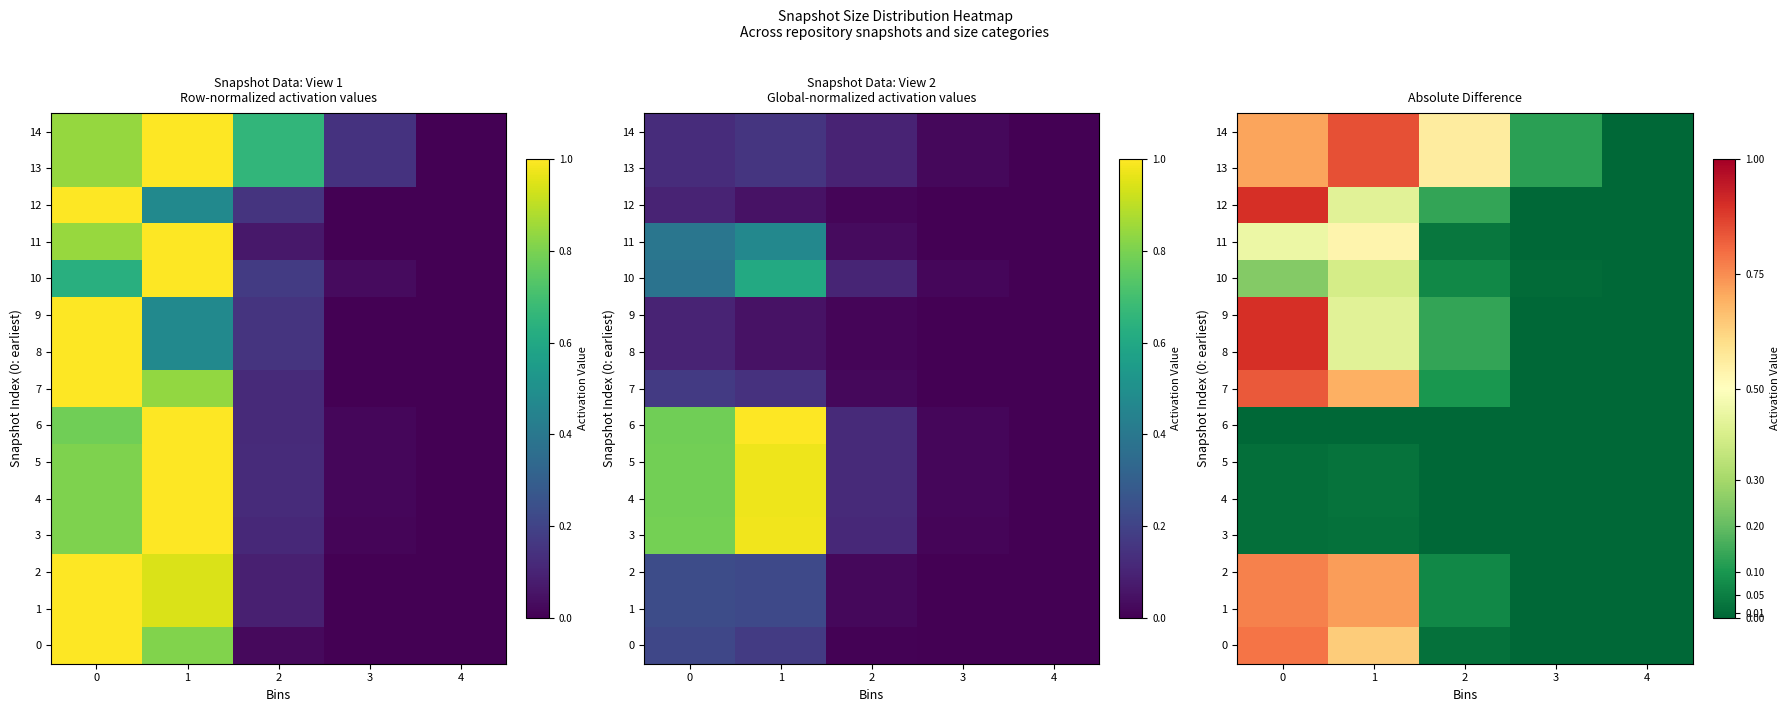

At which label is 10 closest to 0?

4